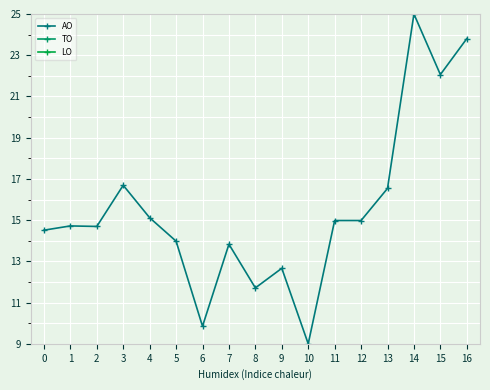

How many categories are shown in the chart?

17